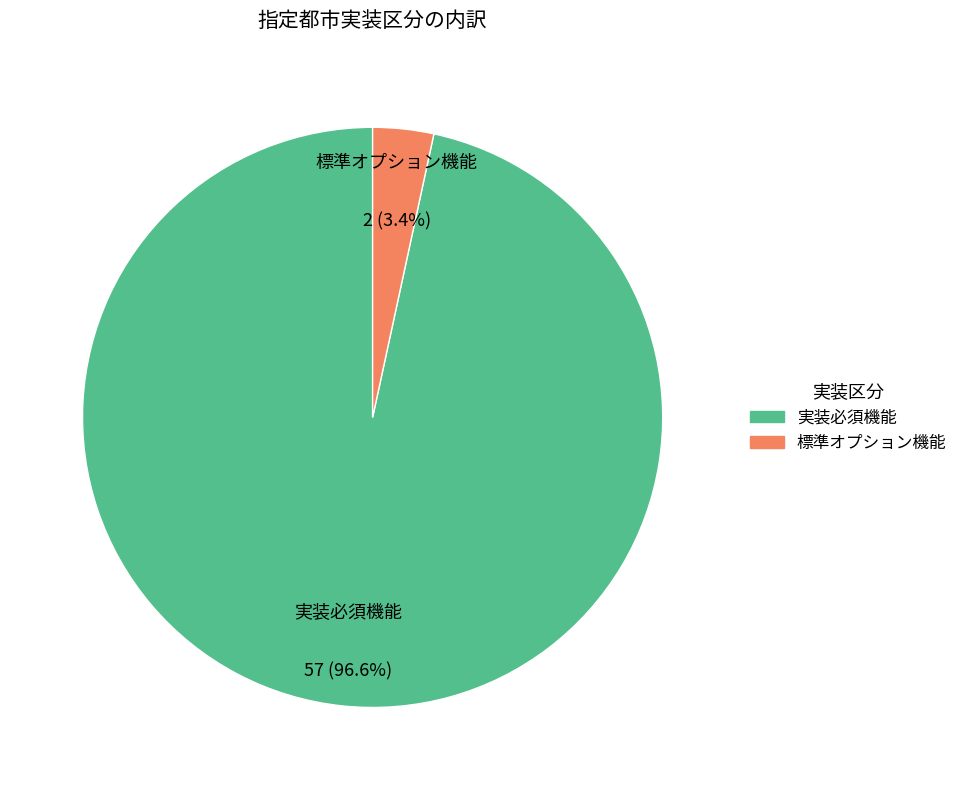

Do 標準オプション機能 and 実装必須機能 together represent more than half of the pie?

Yes